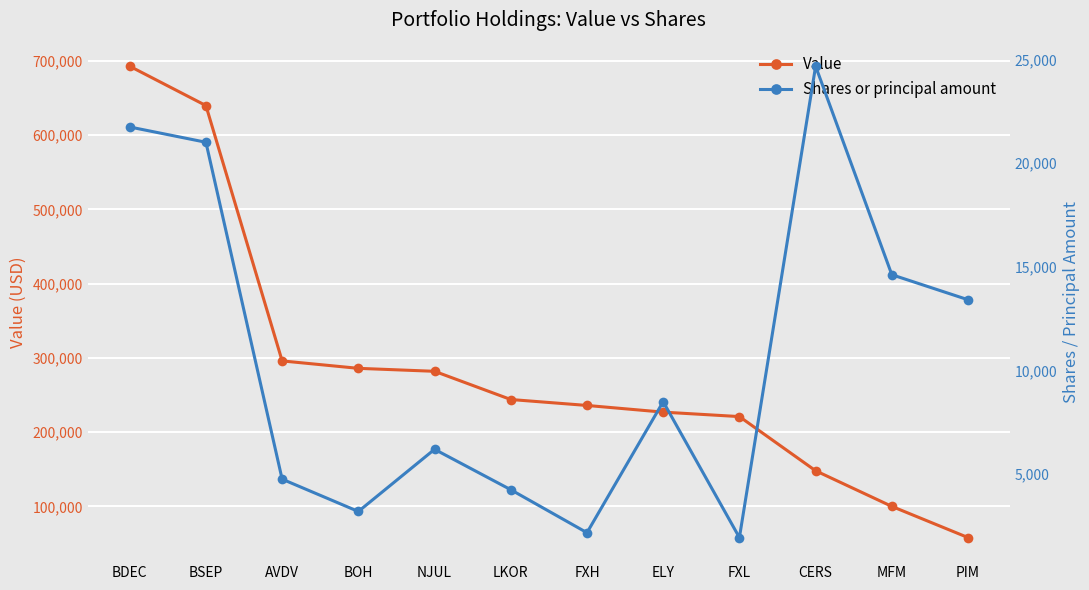

What position from the left is AVDV?

3